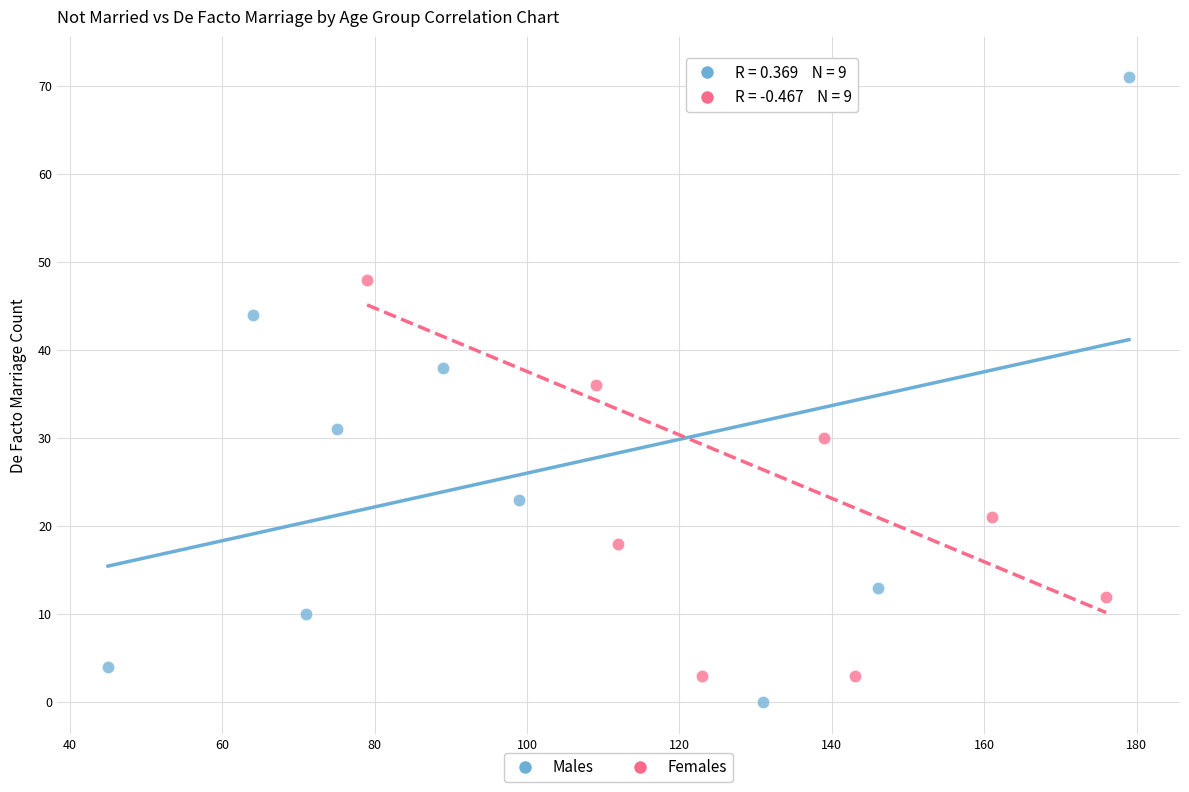

What are all the series names shown in the legend?

Males, Females